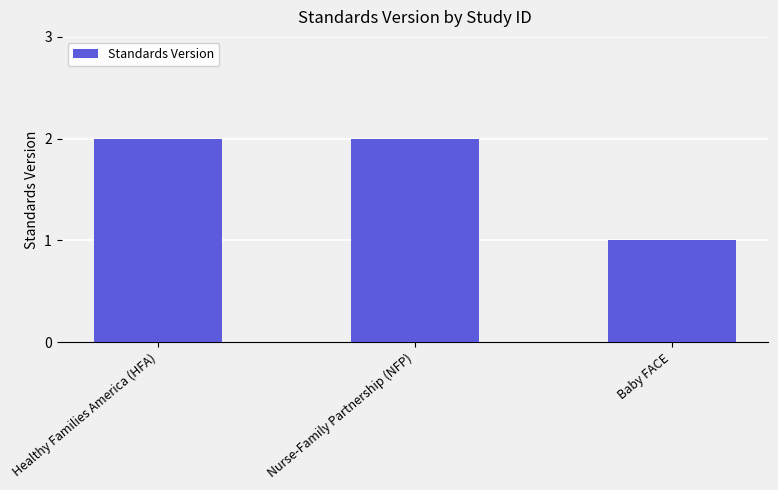

Where is the data nearest to the value 1?

Baby FACE